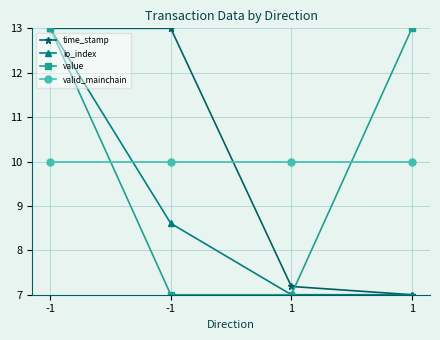

Which category has the lowest value in the valid_mainchain series?

-1